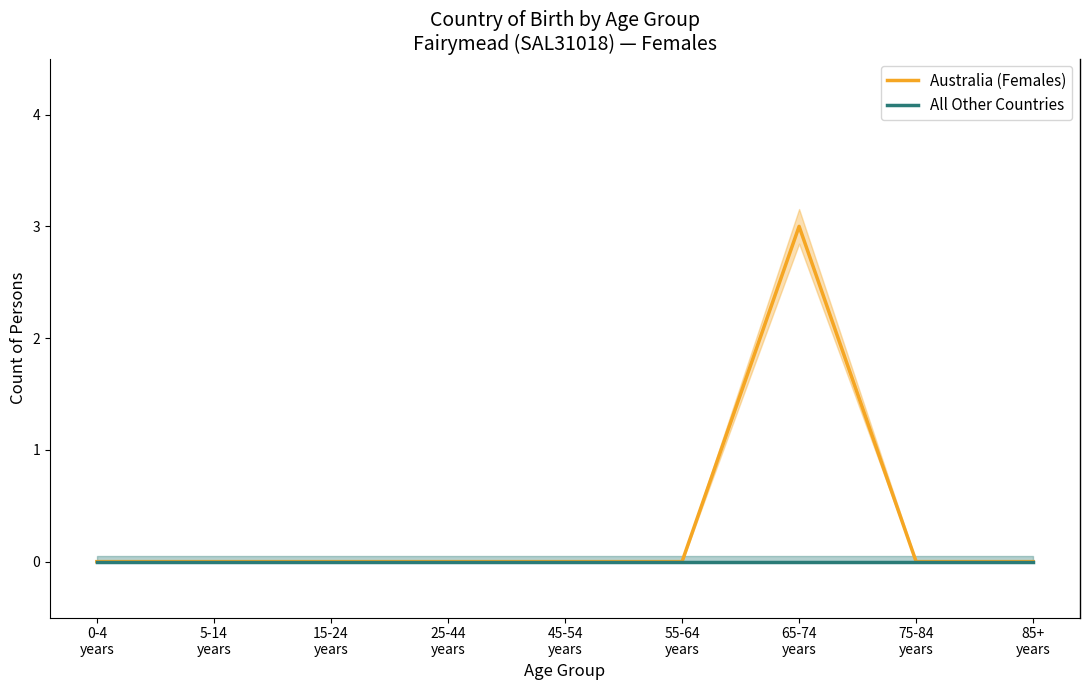

Is it true that Australia (Females) equals -1 at 0-4
years?

False